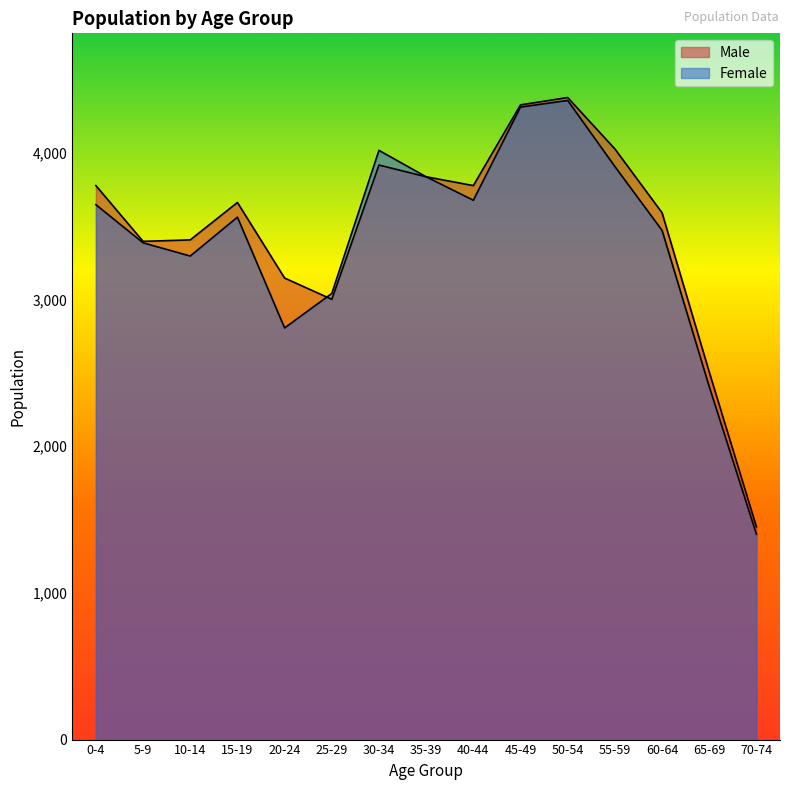

List the series in order of their peak value, highest first.

Male, Female